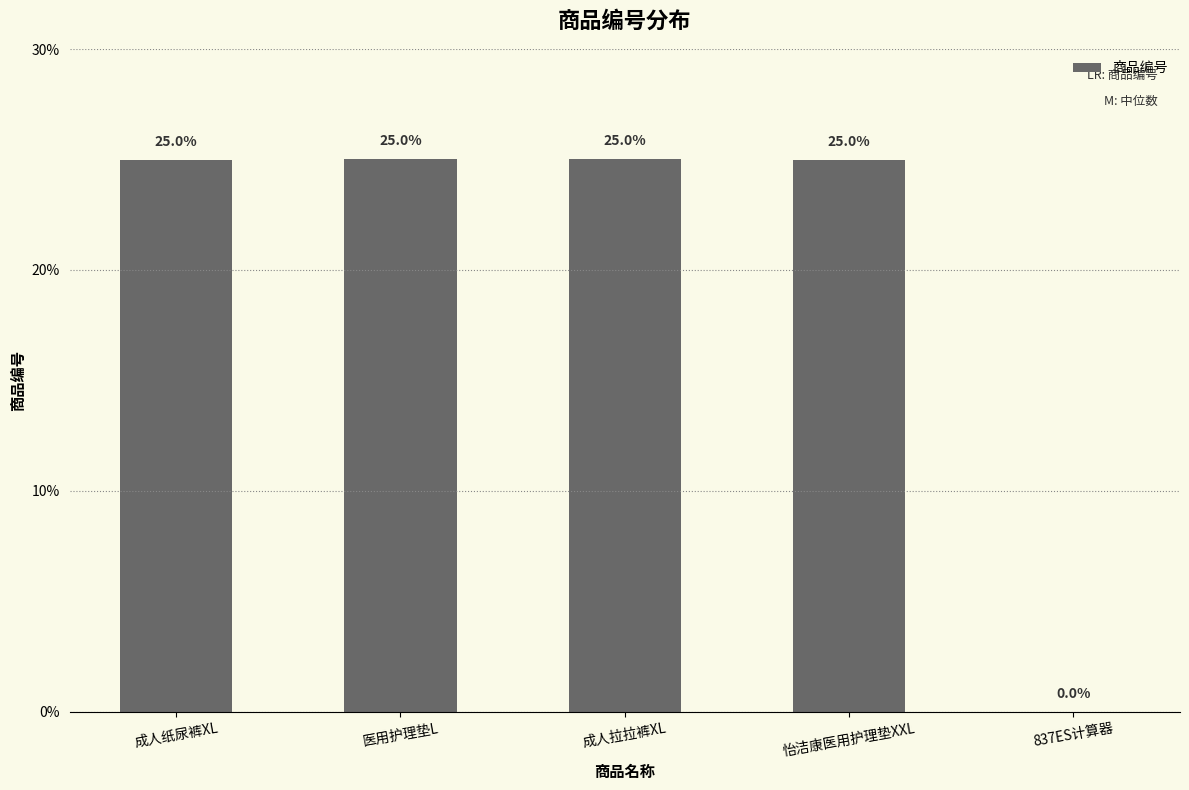

At which label does the data first exceed 24?

成人纸尿裤XL